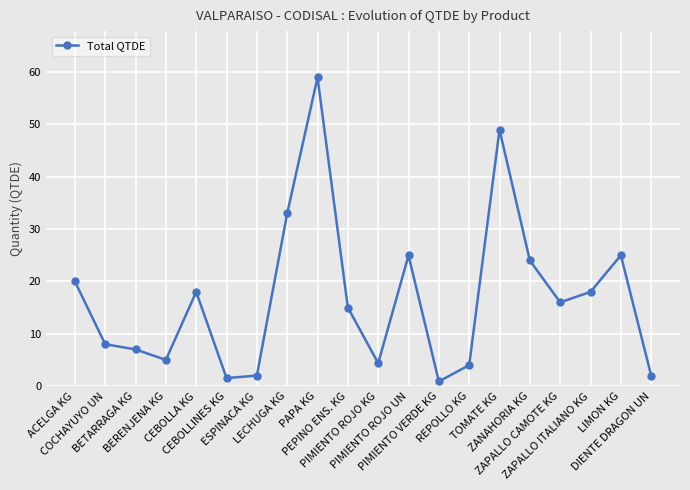

Which has a higher value, CEBOLLINES KG or COCHAYUYO UN?

COCHAYUYO UN